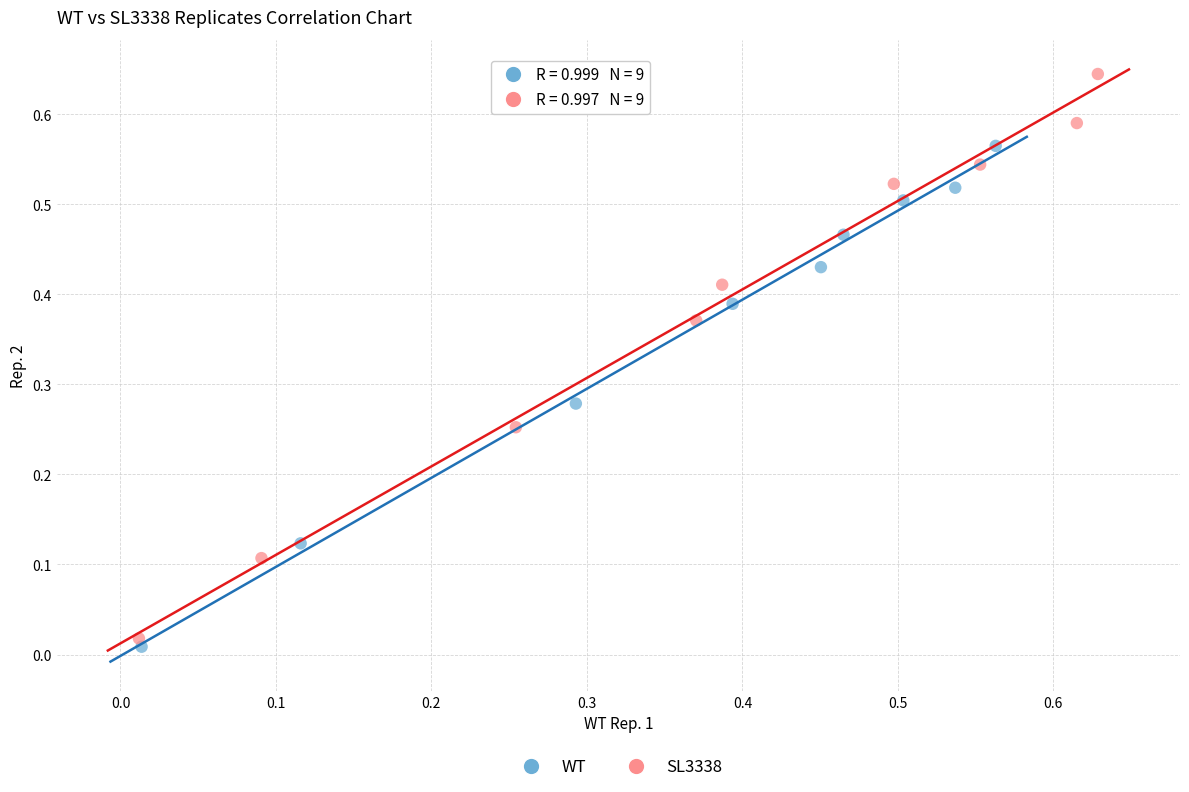

Which series contains the lowest Y value?

WT